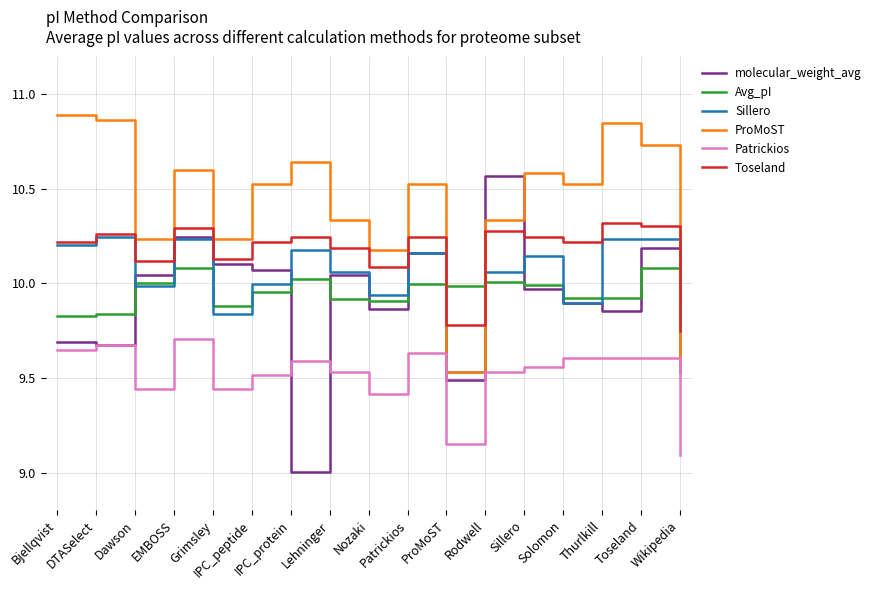

What position from the right is Dawson?

15